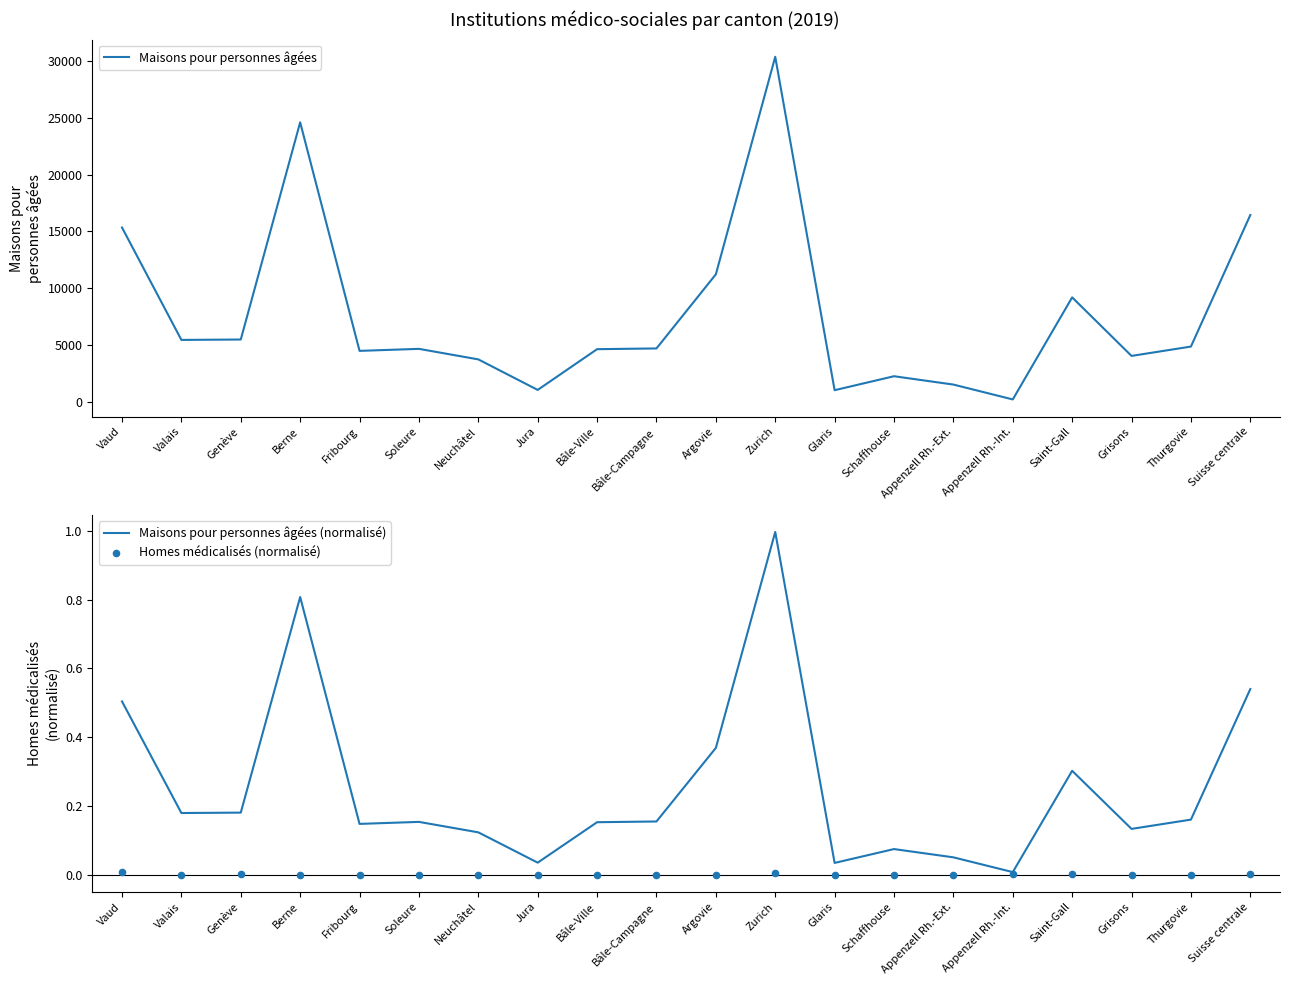

Is the value of Maisons pour personnes âgées (normalisé) at Thurgovie greater than the value of Maisons pour personnes âgées at Suisse centrale?

No